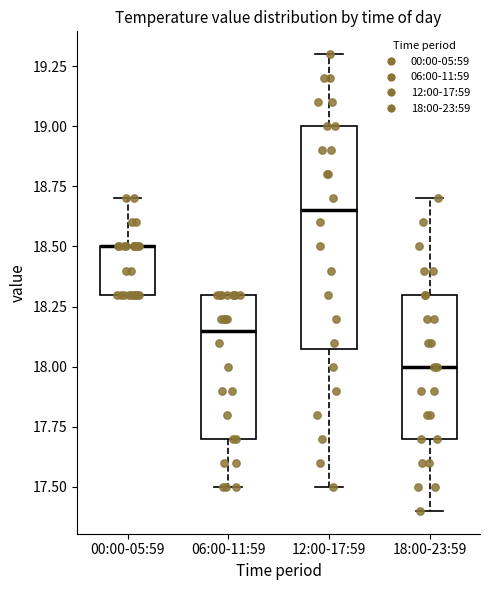

Reading left to right, transcribe this box plot: for each box, give where its median line is, the range the box spans, and where its two whiskers end, as read against the y-axis. The values are not printed on the chart, so give them approximately, as read against the axis.

00:00-05:59: median 18.50 (drawn on the box's upper edge), box 18.30 to 18.50, whiskers 18.30 to 18.70
06:00-11:59: median 18.15, box 17.70 to 18.30, whiskers 17.50 to 18.30
12:00-17:59: median 18.65, box 18.10 to 19.00, whiskers 17.50 to 19.30
18:00-23:59: median 18.00, box 17.70 to 18.30, whiskers 17.40 to 18.70